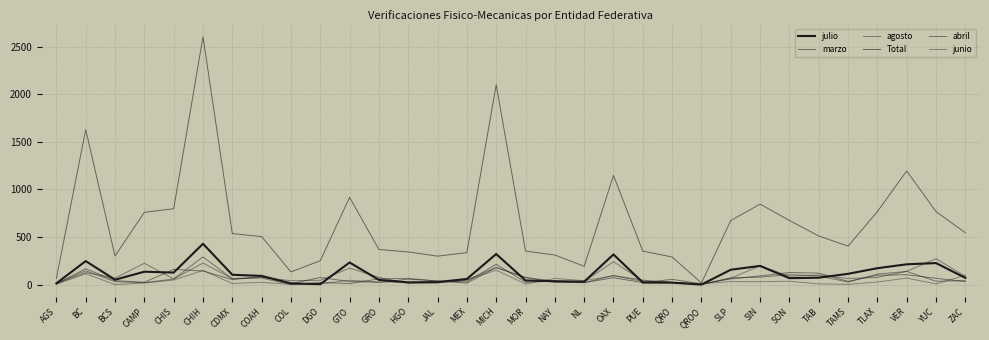

Does the chart have visible grid lines?

Yes